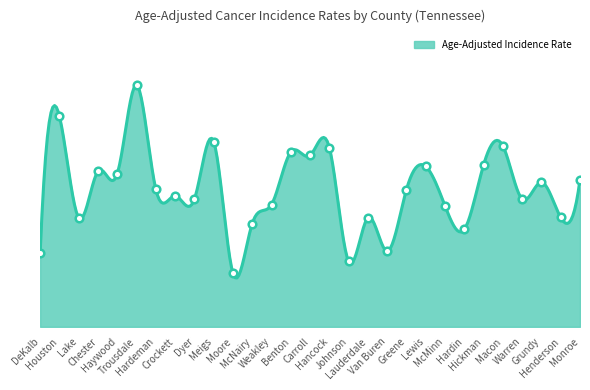

Which has a higher value, Henderson or Trousdale?

Trousdale